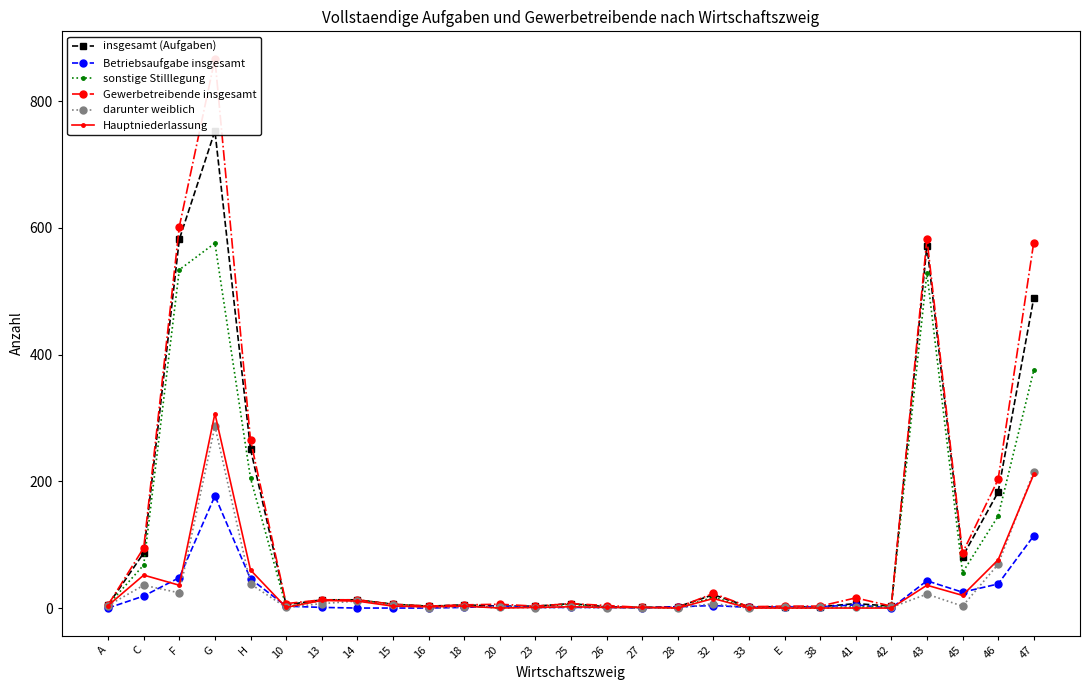

Reading left to right, list all the values displayed in this chart.

insgesamt (Aufgaben): 5	87	582	753	251	5	13	13	6	3	5	3	3	7	2	1	2	21	2	2	2	7	3	572	81	183	489
Betriebsaufgabe insgesamt: 0	19	48	177	46	3	1	0	0	0	1	3	1	1	1	0	2	4	1	2	2	5	0	43	25	38	114
sonstige Stilllegung: 5	68	534	576	205	2	12	13	6	3	4	0	2	6	1	1	0	17	1	0	0	2	3	529	56	145	375
Gewerbetreibende insgesamt: 5	95	602	867	265	7	13	13	6	3	5	6	3	7	4	1	1	23	2	3	3	16	3	583	87	203	577
darunter weiblich: 4	36	24	287	38	1	7	11	5	0	2	2	0	1	0	0	0	7	0	1	1	1	1	22	3	69	215
Hauptniederlassung: 4	52	36	307	60	1	12	11	3	2	3	0	1	2	1	1	0	15	0	0	0	0	0	36	20	76	211